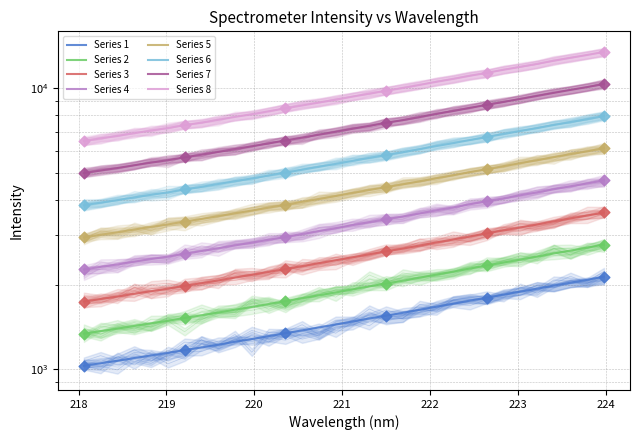

What is the ratio of the value at 219.589 to the value at 221.1174?

0.8